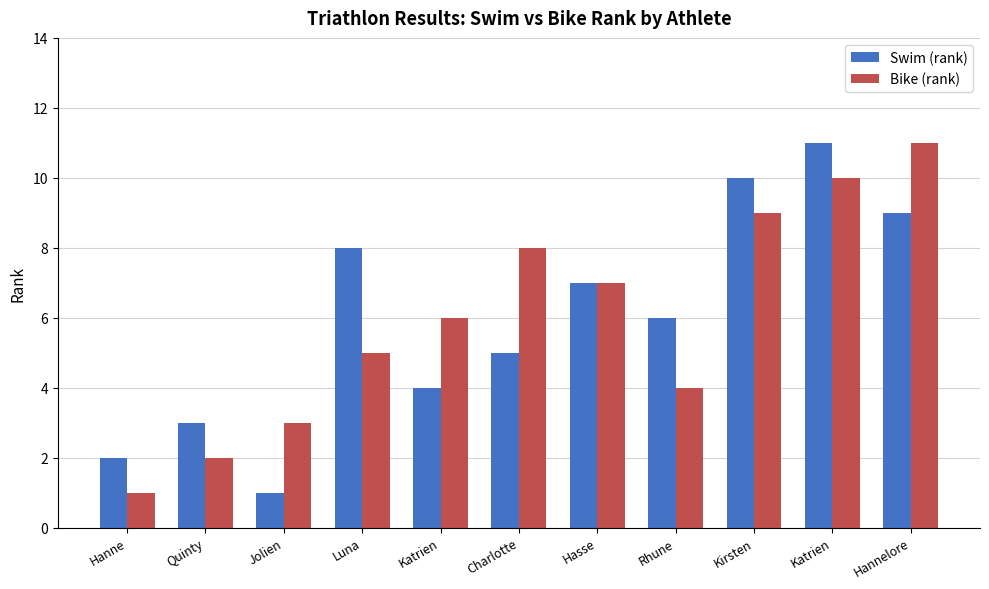

What is the sum of the Swim (rank) values at Hannelore and Rhune?

15